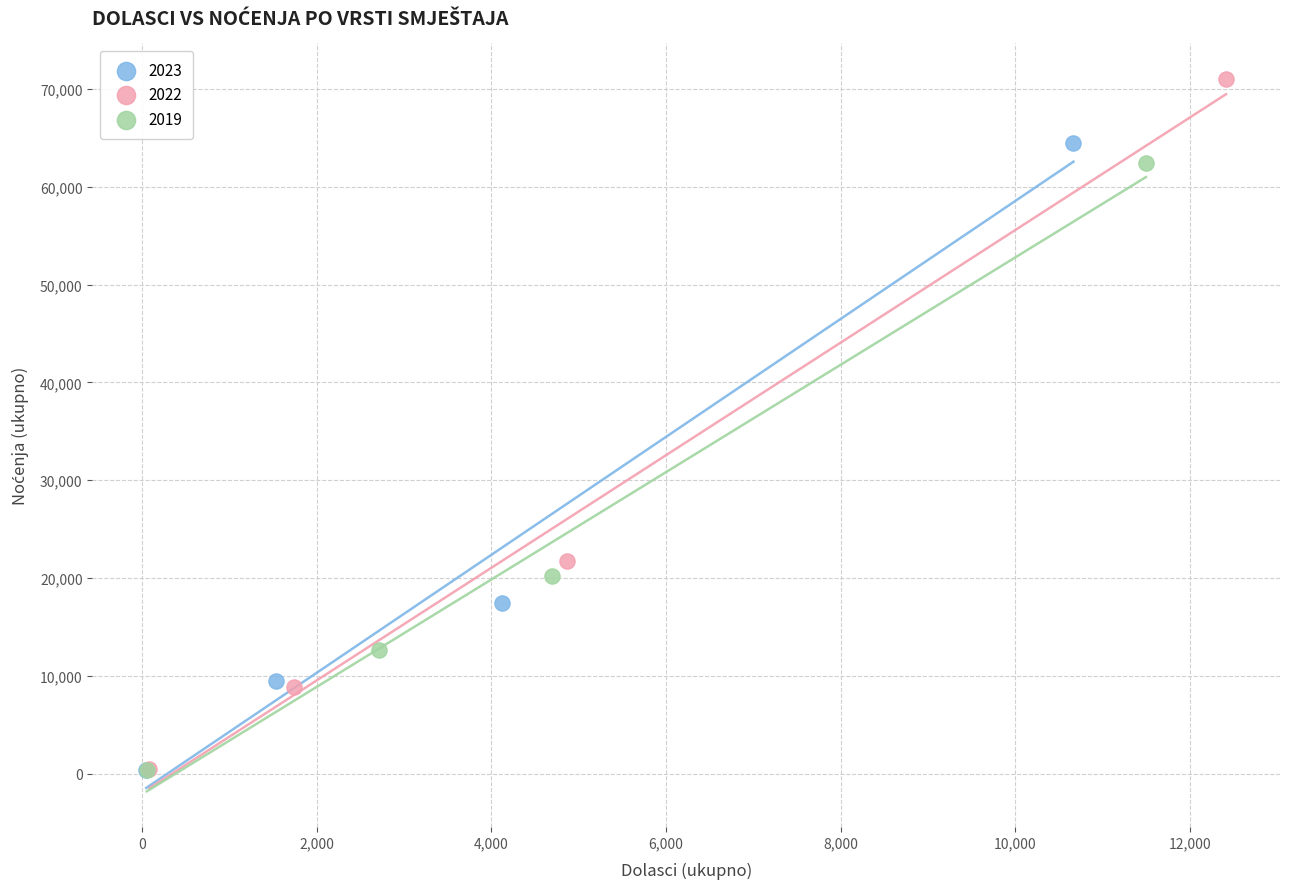

Which series contains the highest Y value?

2022